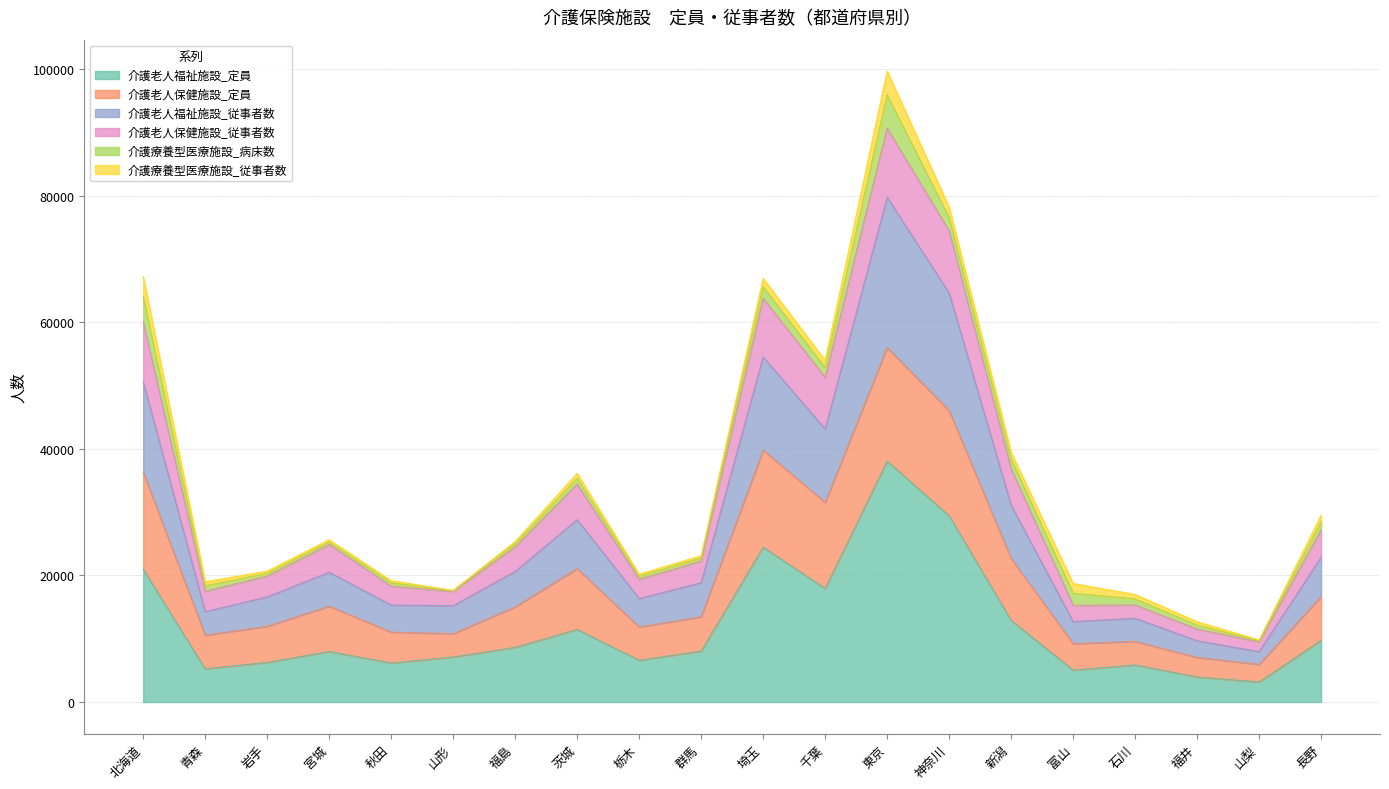

What are all the series names shown in the legend?

介護老人福祉施設_定員, 介護老人保健施設_定員, 介護老人福祉施設_従事者数, 介護老人保健施設_従事者数, 介護療養型医療施設_病床数, 介護療養型医療施設_従事者数